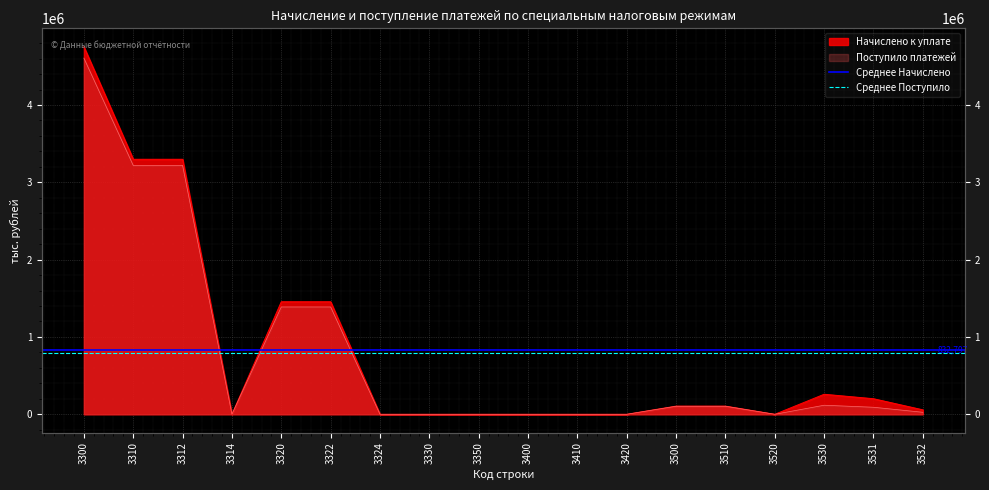

What is the average value of the Среднее Поступило series?

792231.6